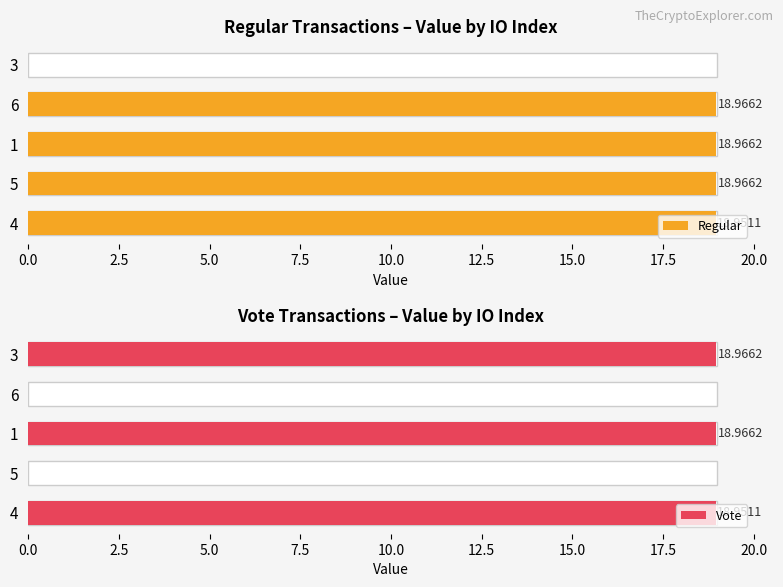

Is it true that Regular equals 0.0 at 3?

True